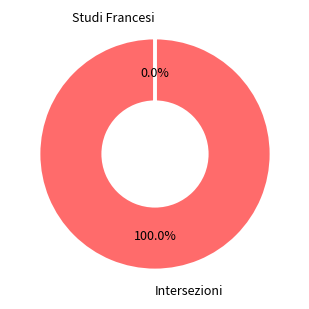

Rank the categories by value from highest to lowest.

Intersezioni, Studi Francesi